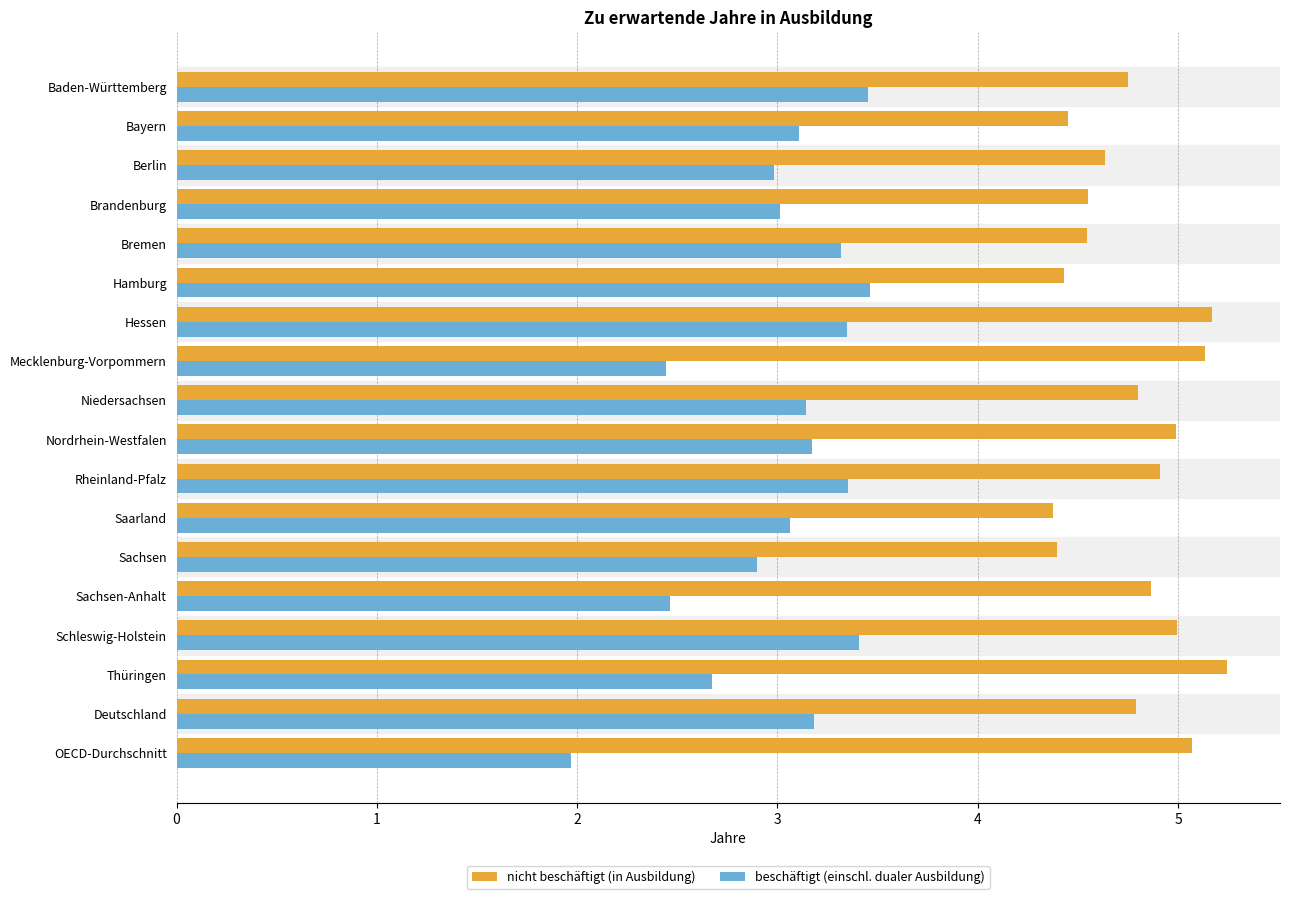

Which series has the widest spread of values?

beschäftigt (einschl. dualer Ausbildung)